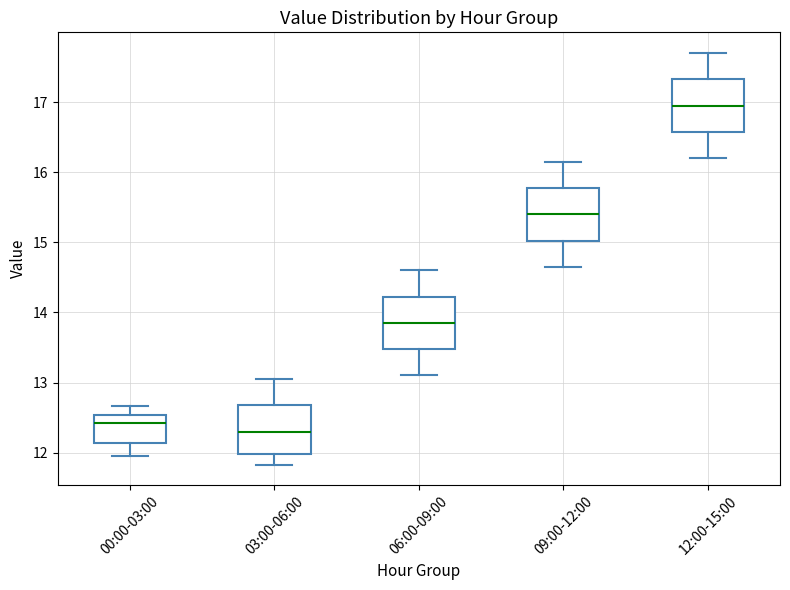

Where is the upper edge of the box for 03:00-06:00 on the y-axis? The values are not printed on the chart, so give them approximately, as read against the axis.

12.7